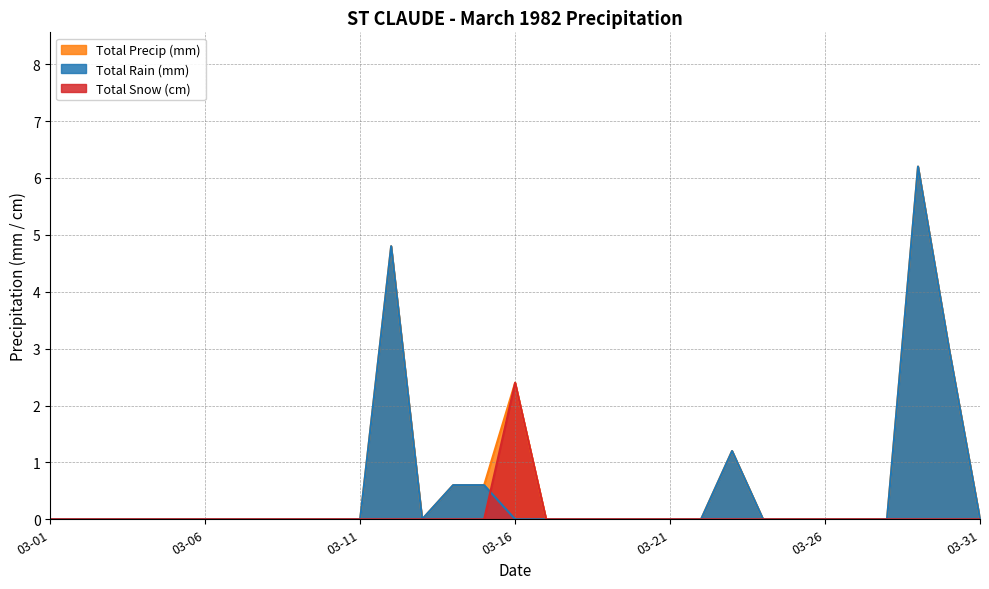

Does the chart have visible grid lines?

Yes